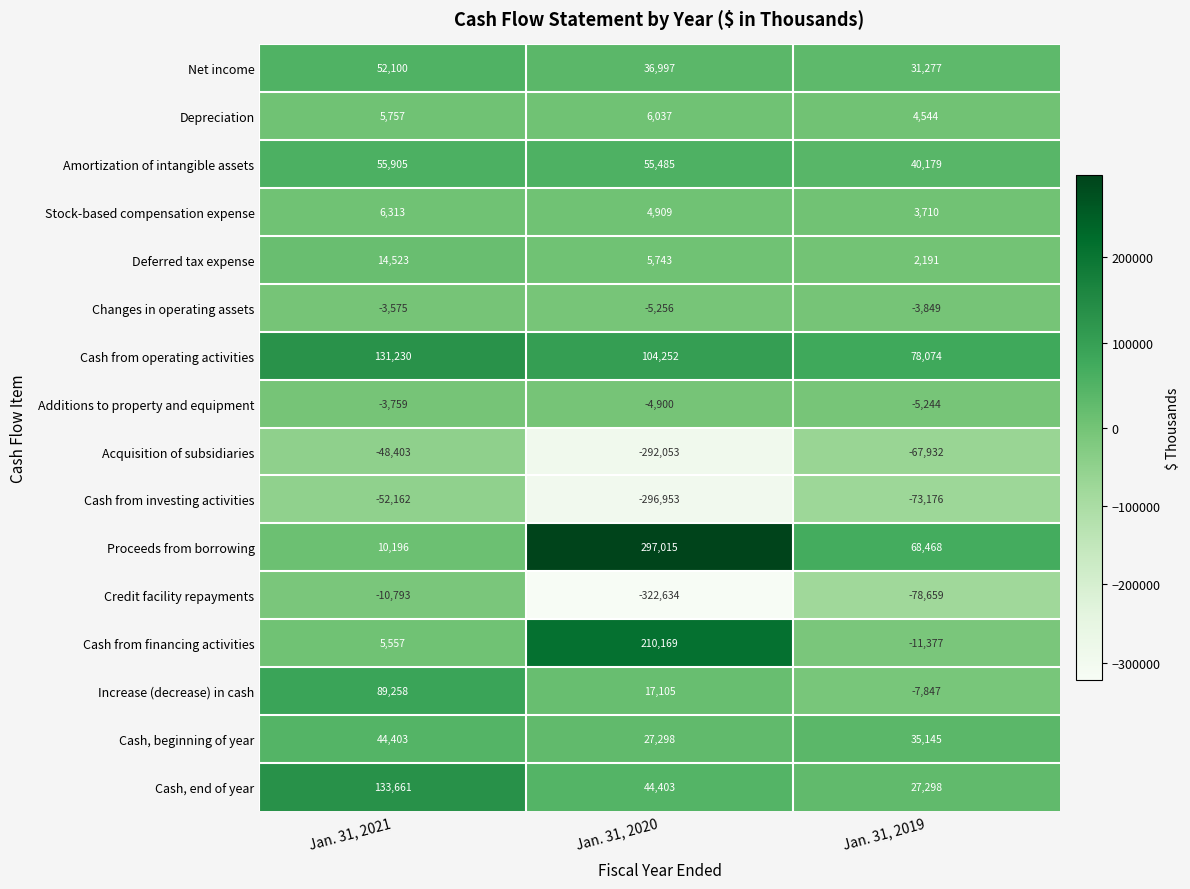

What is the approximate value of Additions to property and equipment at Jan. 31, 2020, to the nearest 50?

-4900